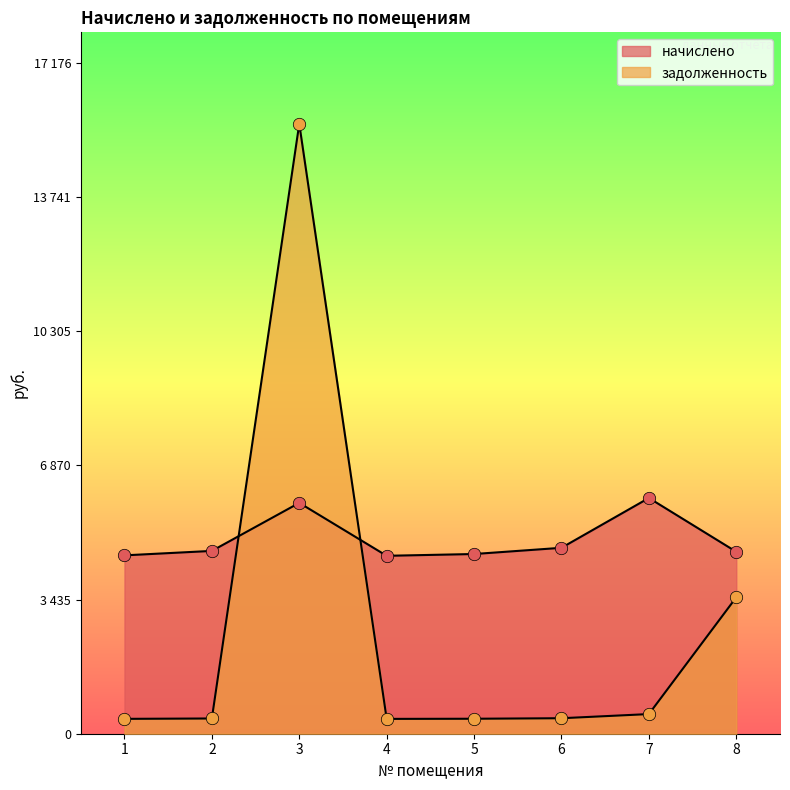

Which series has the largest total across all categories?

начислено